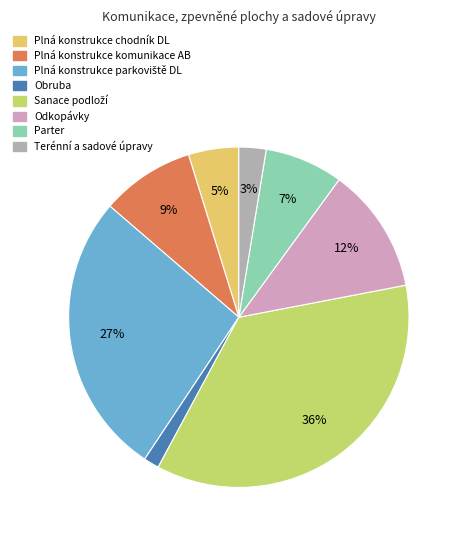

What is the ratio of the value at Odkopávky to the value at Plná konstrukce komunikace AB?

1.3